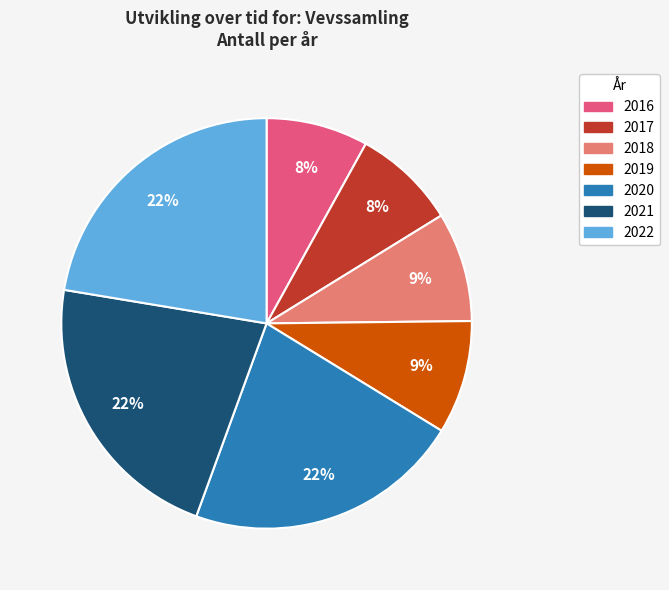

To the nearest percent, what portion does 2021 represent?

22%